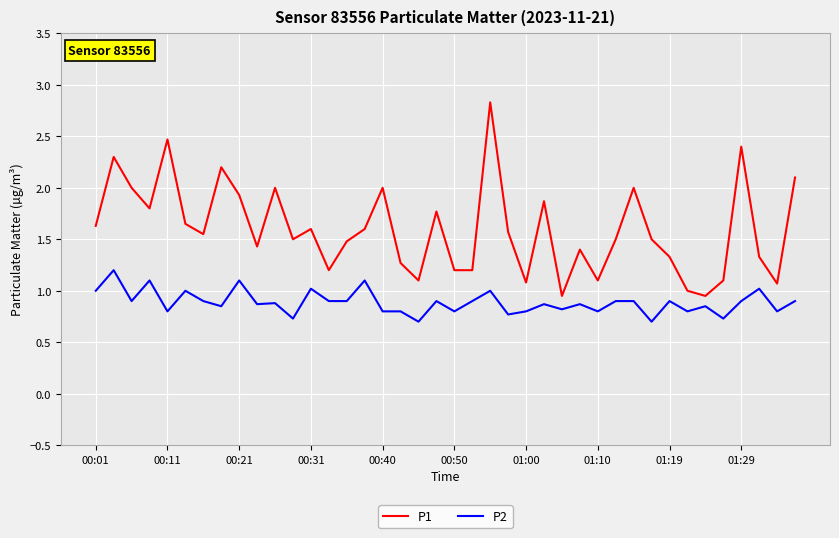

Rank the series by their maximum value, from highest to lowest.

P1, P2